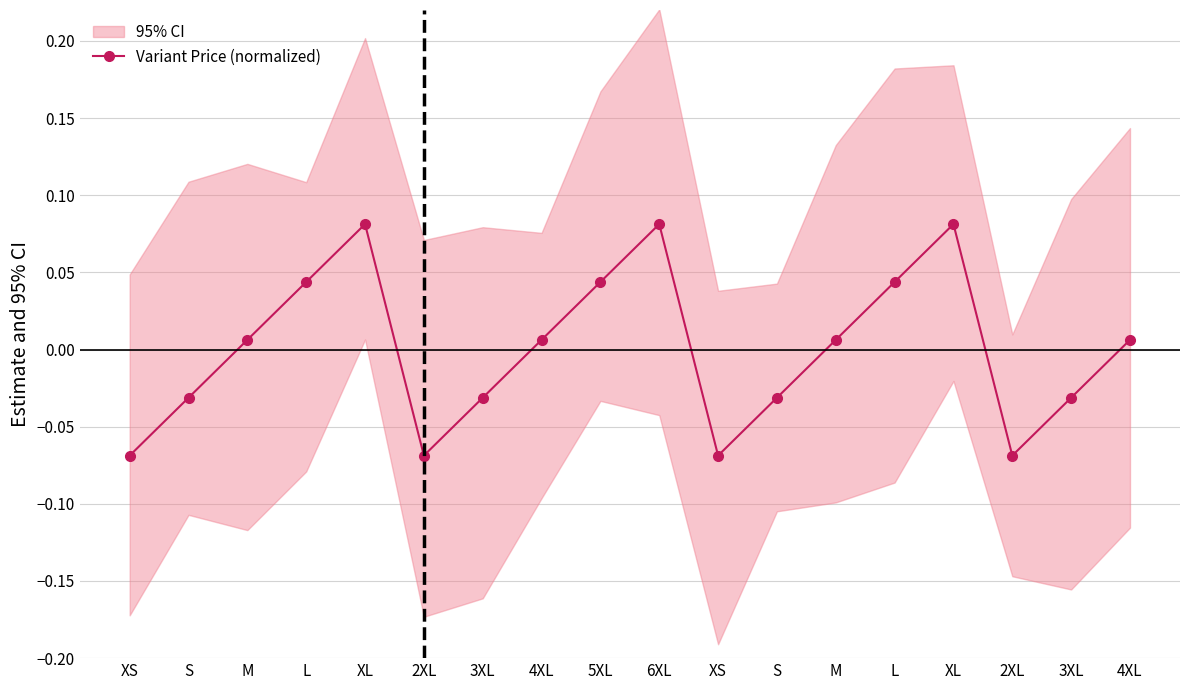

Reading right to left, extract all data points from this chart.

0.0	-0.0	-0.1	0.1	0.0	0.0	-0.0	-0.1	0.1	0.0	0.0	-0.0	-0.1	0.1	0.0	0.0	-0.0	-0.1